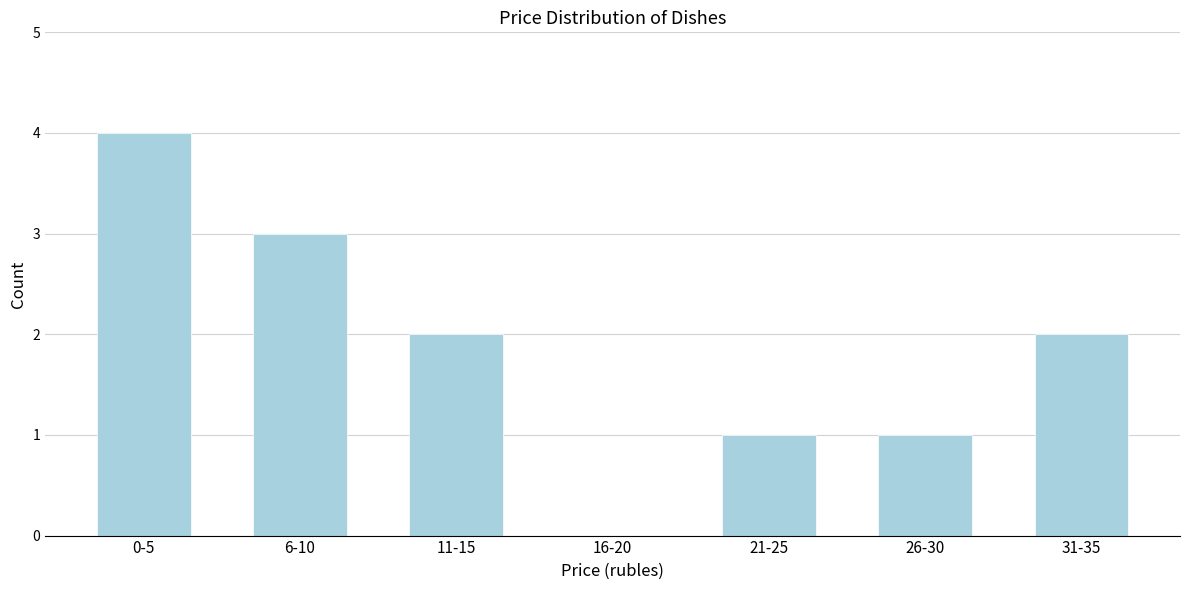

Reading left to right, what are all the values shown in this chart?

0-5=4	6-10=3	11-15=2	16-20=0	21-25=1	26-30=1	31-35=2